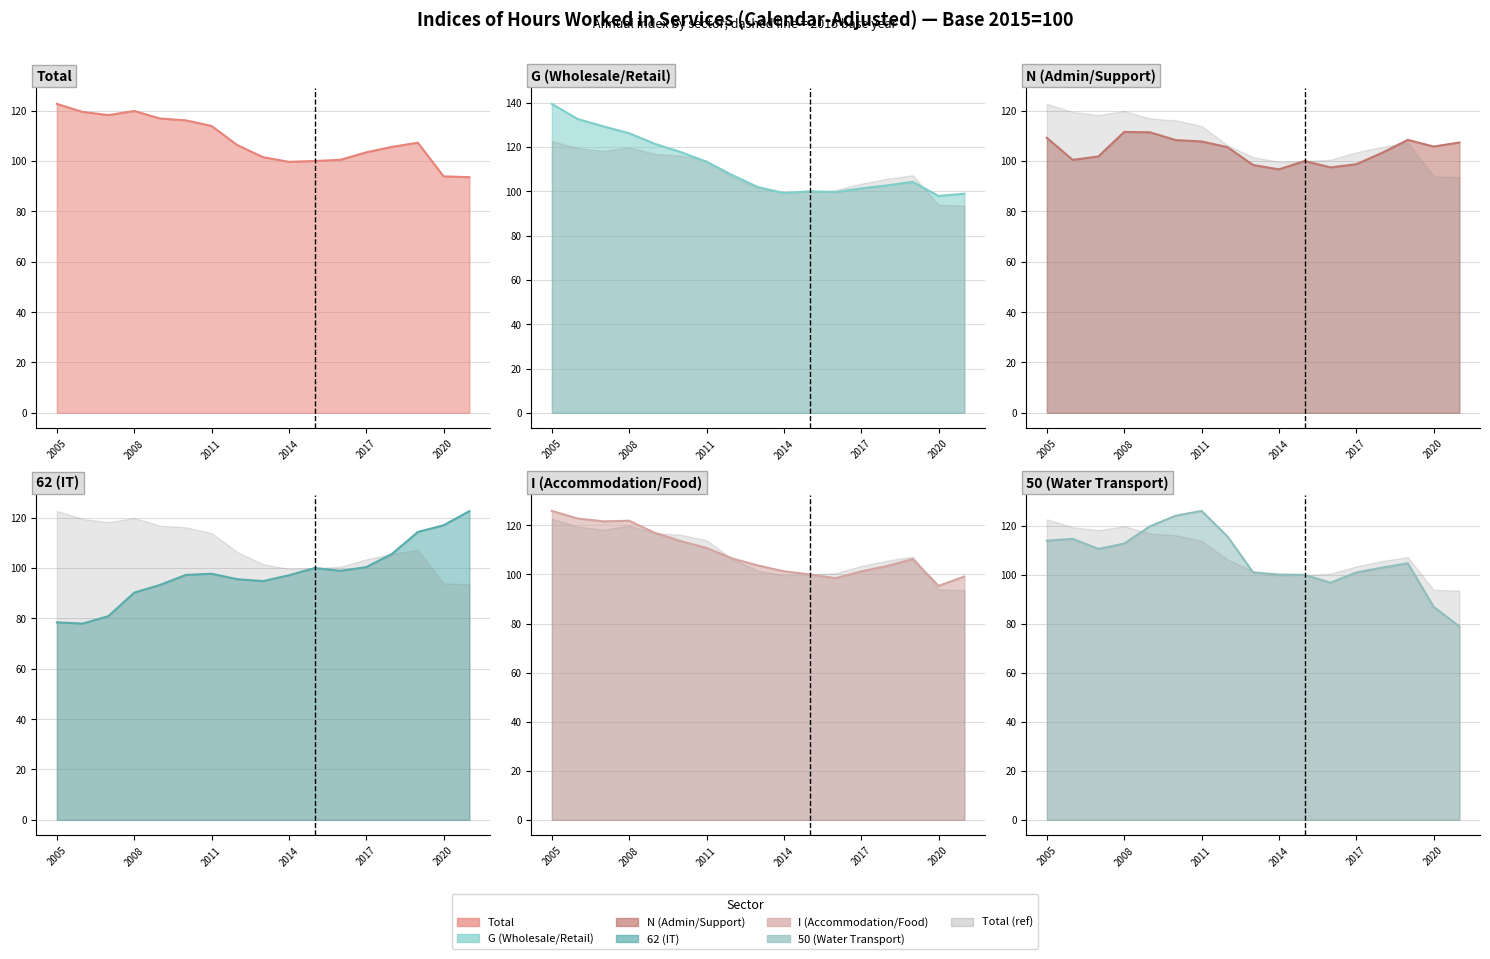

Is the value of 62 (IT) at 2014 greater than the value of Total at 2020?

Yes